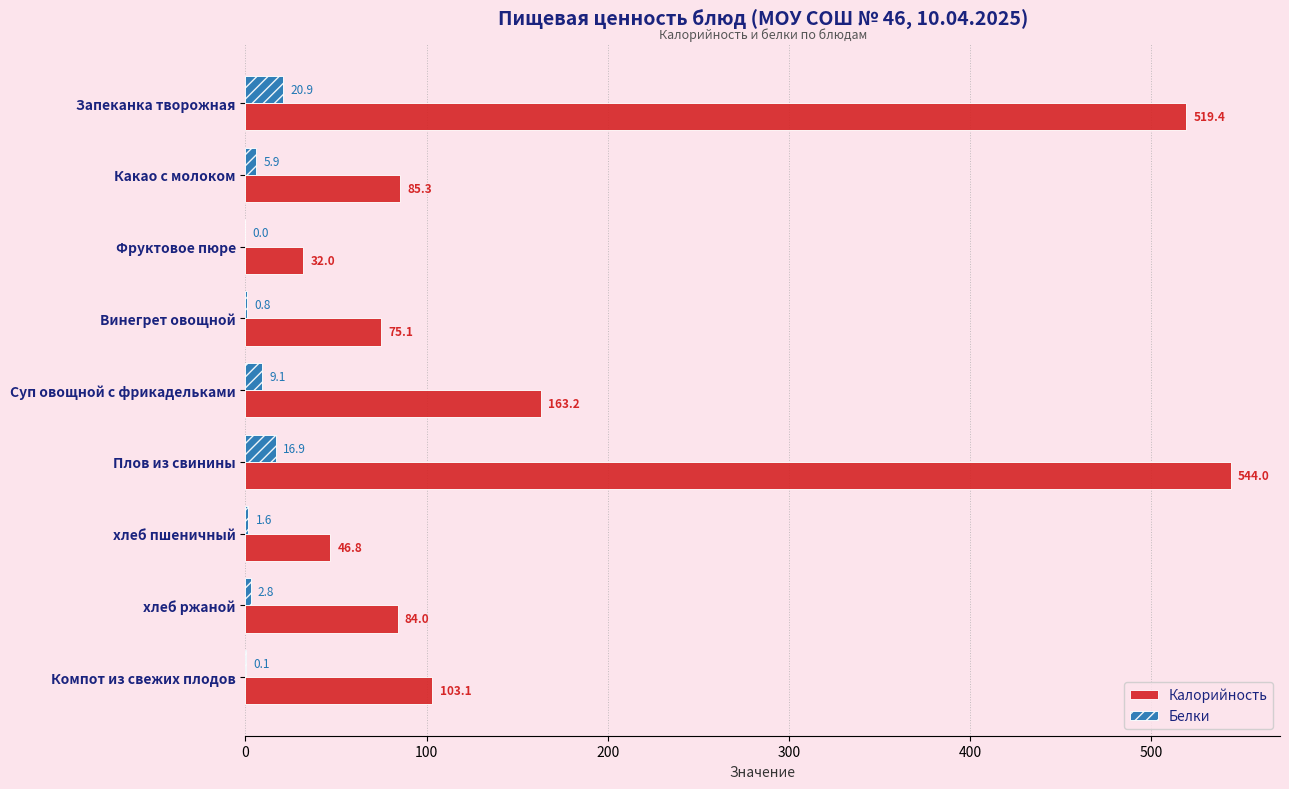

What are all the series names shown in the legend?

Калорийность, Белки